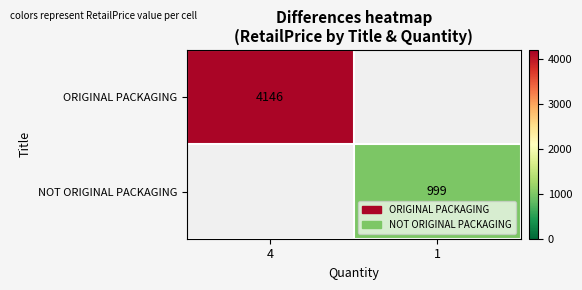

The NOT ORIGINAL PACKAGING series shows 1741 at 1. True or false?

False